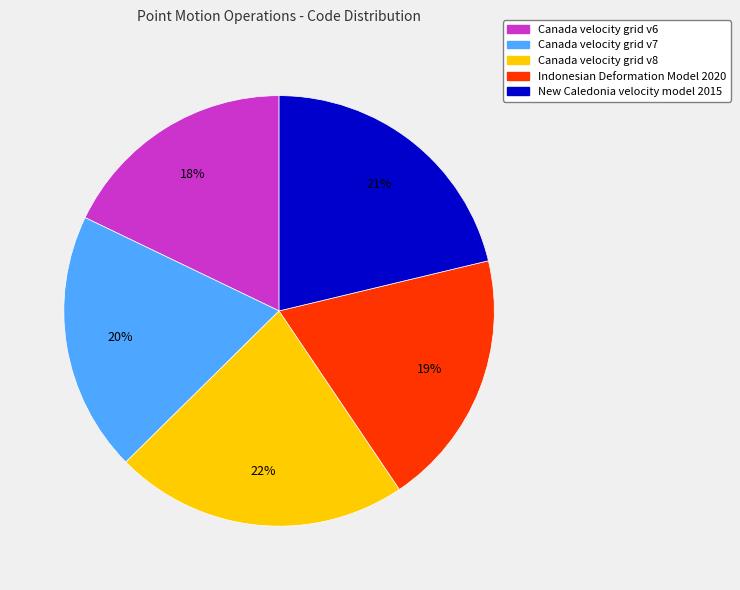

Is New Caledonia velocity model 2015 the majority of the pie?

No